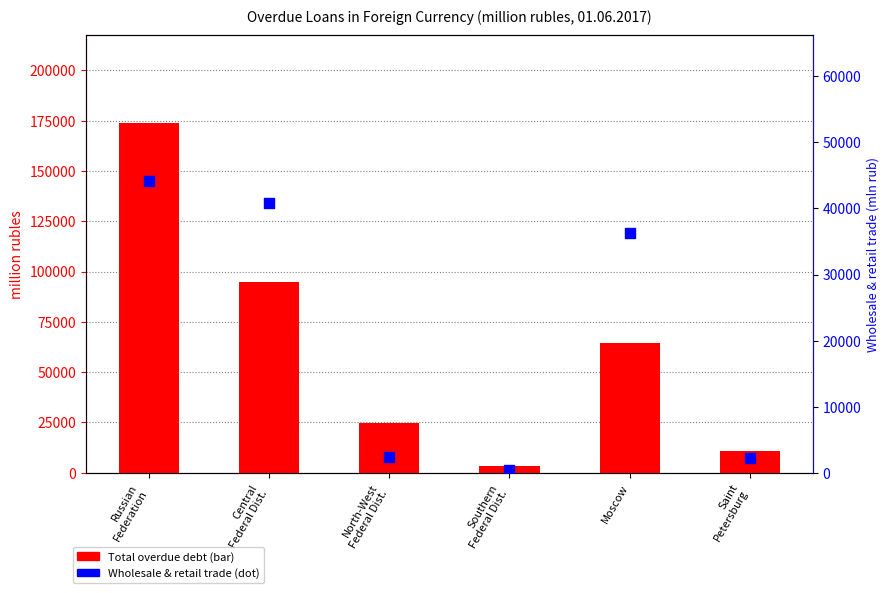

Which series has the largest Y range (max minus min)?

Total overdue debt